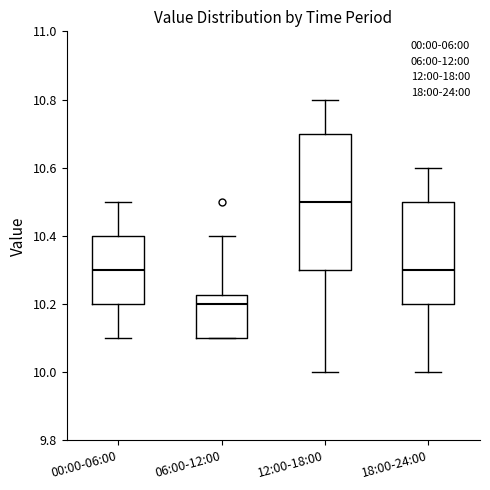

Which box is the tallest, from its lower edge to its upper edge?

12:00-18:00